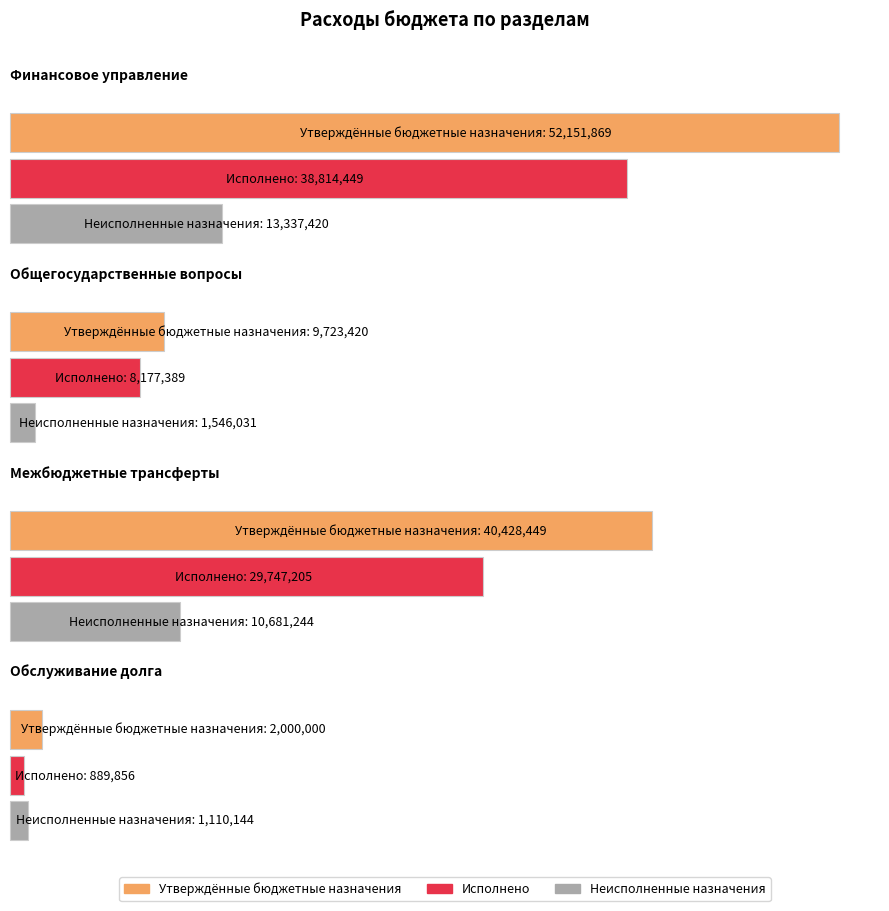

At which category is the sum across all series the highest?

Финансовое управление